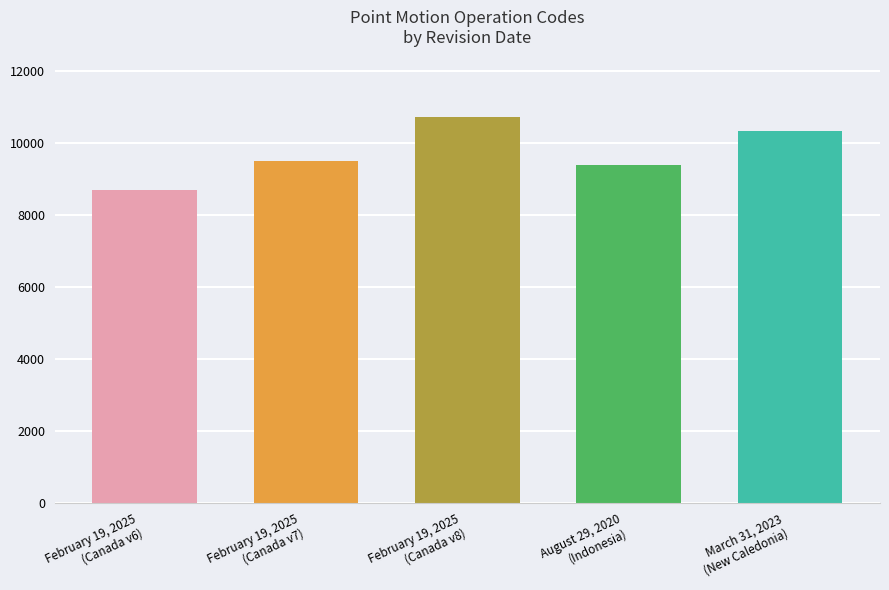

How many bars are there in total?

5